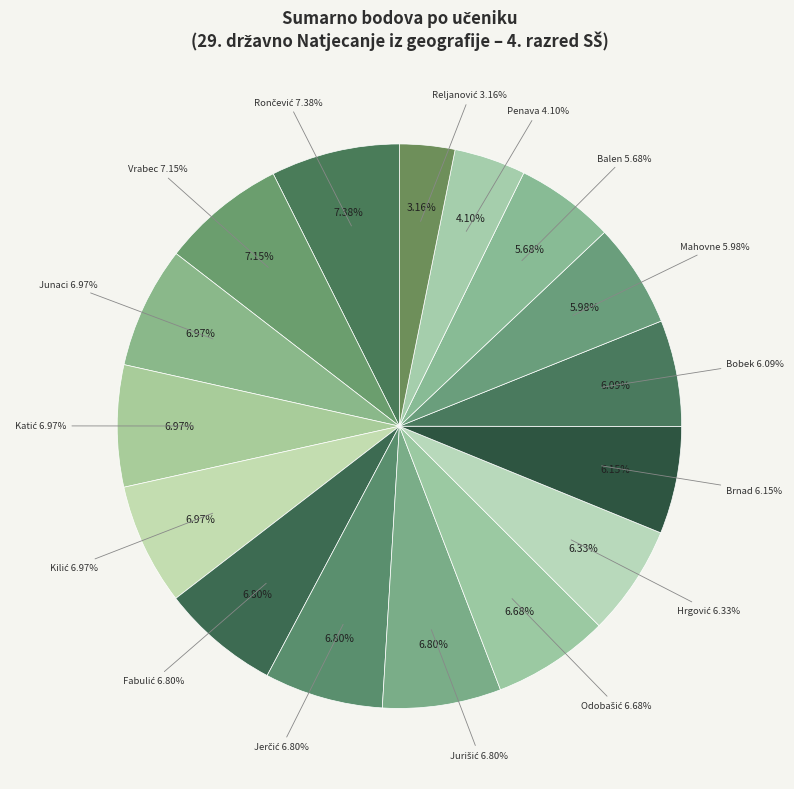

Which has a higher value, Junaci, Fabijan or Katić, Jeronim?

Junaci, Fabijan